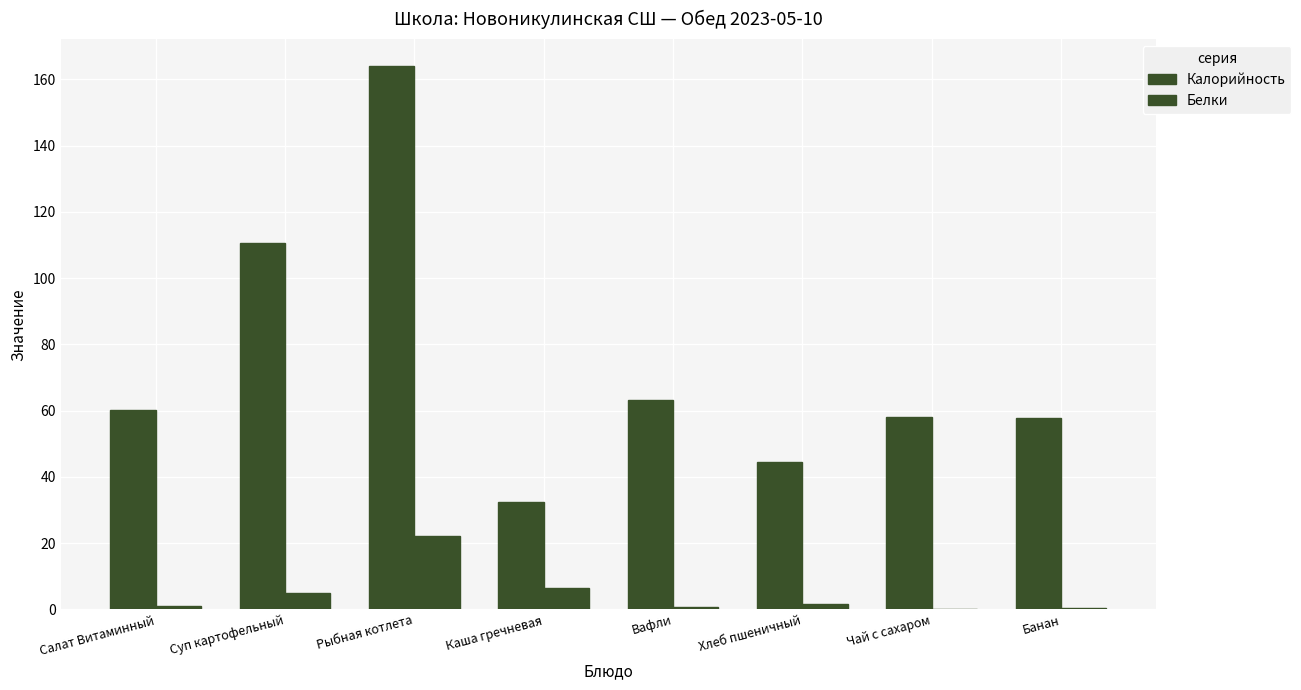

True or false: Калорийность has a value of 18.4 at Хлеб пшеничный.

False